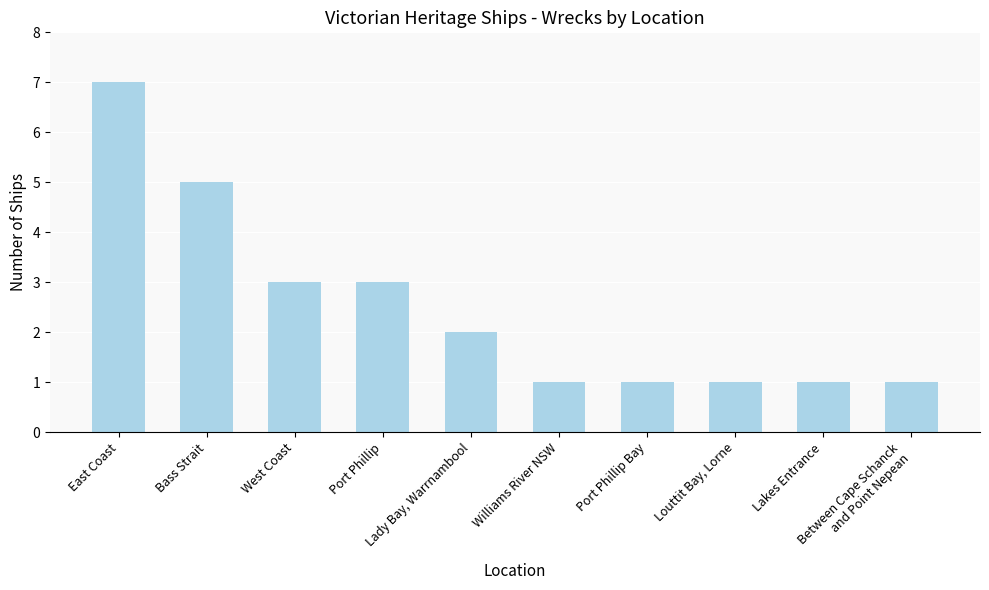

Reading right to left, extract all data points from this chart.

Between Cape Schanck
and Point Nepean=1	Lakes Entrance=1	Louttit Bay, Lorne=1	Port Phillip Bay=1	Williams River NSW=1	Lady Bay, Warrnambool=2	Port Phillip=3	West Coast=3	Bass Strait=5	East Coast=7